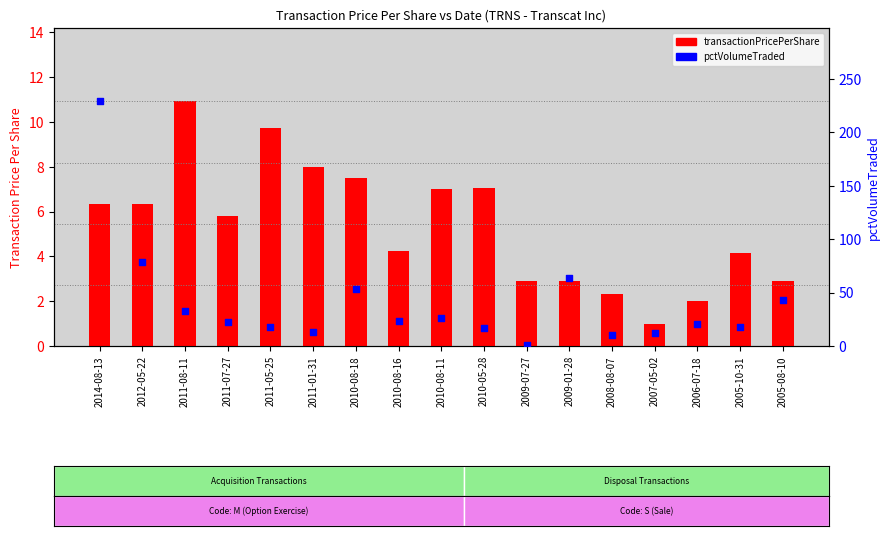

At which category is the sum across all series the highest?

2014-08-13